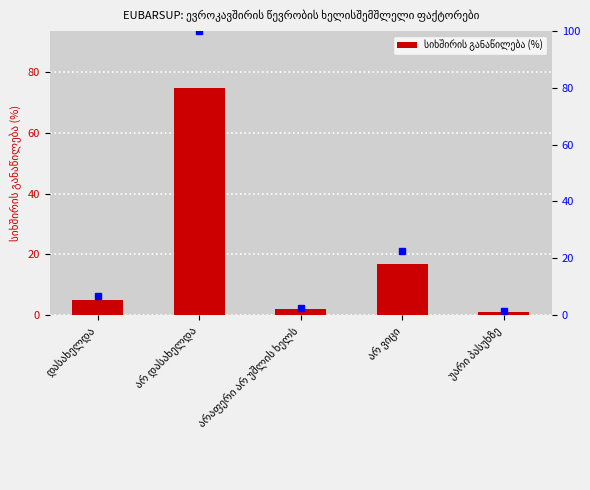

Does the chart contain stacked bars?

No